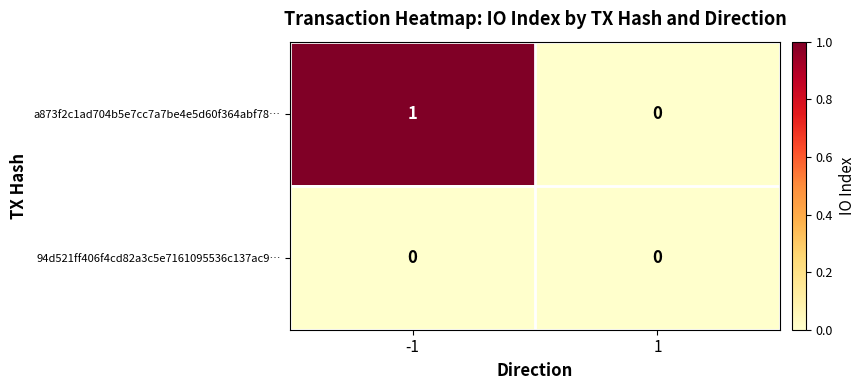

Which series changed the most between -1 and 1?

a873f2c1ad704b5e7cc7a7be4e5d60f364abf78…